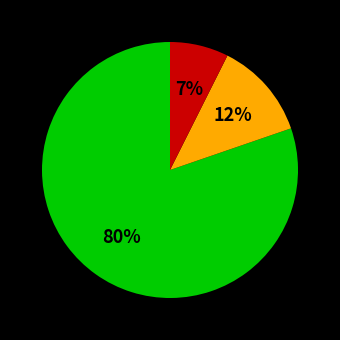

Is there any slice that represents more than half of the pie?

Yes